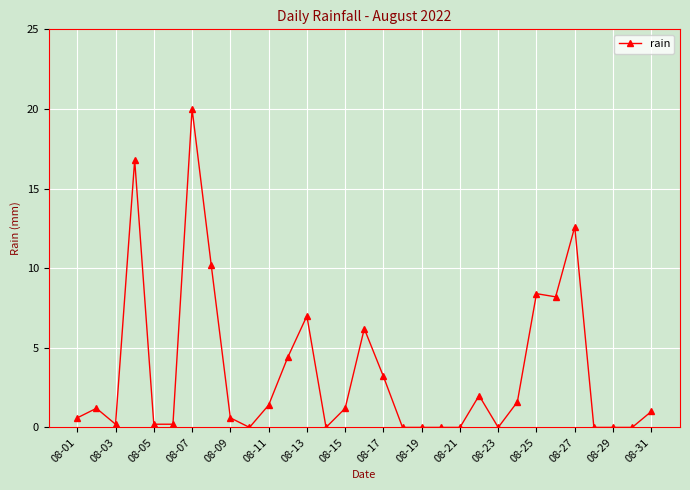

Reading left to right, extract all data points from this chart.

0.6	1.2	0.2	16.8	0.2	0.2	20.0	10.2	0.6	0.0	1.4	4.4	7.0	0.0	1.2	6.2	3.2	0.0	0.0	0.0	0.0	2.0	0.0	1.6	8.4	8.2	12.6	0.0	0.0	0.0	1.0